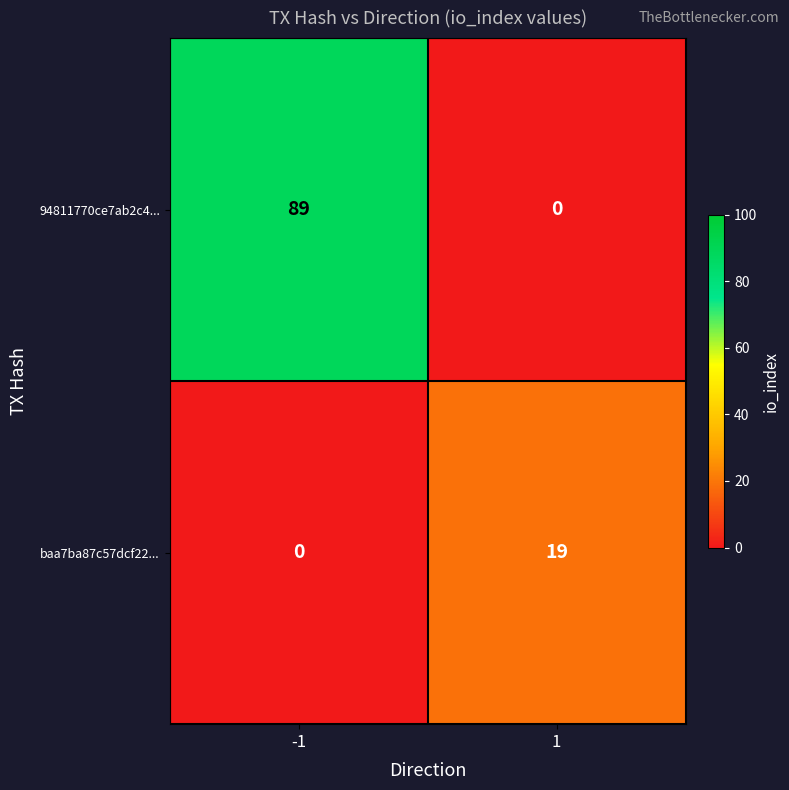

What is the sum of all baa7ba87c57dcf22... values?

19